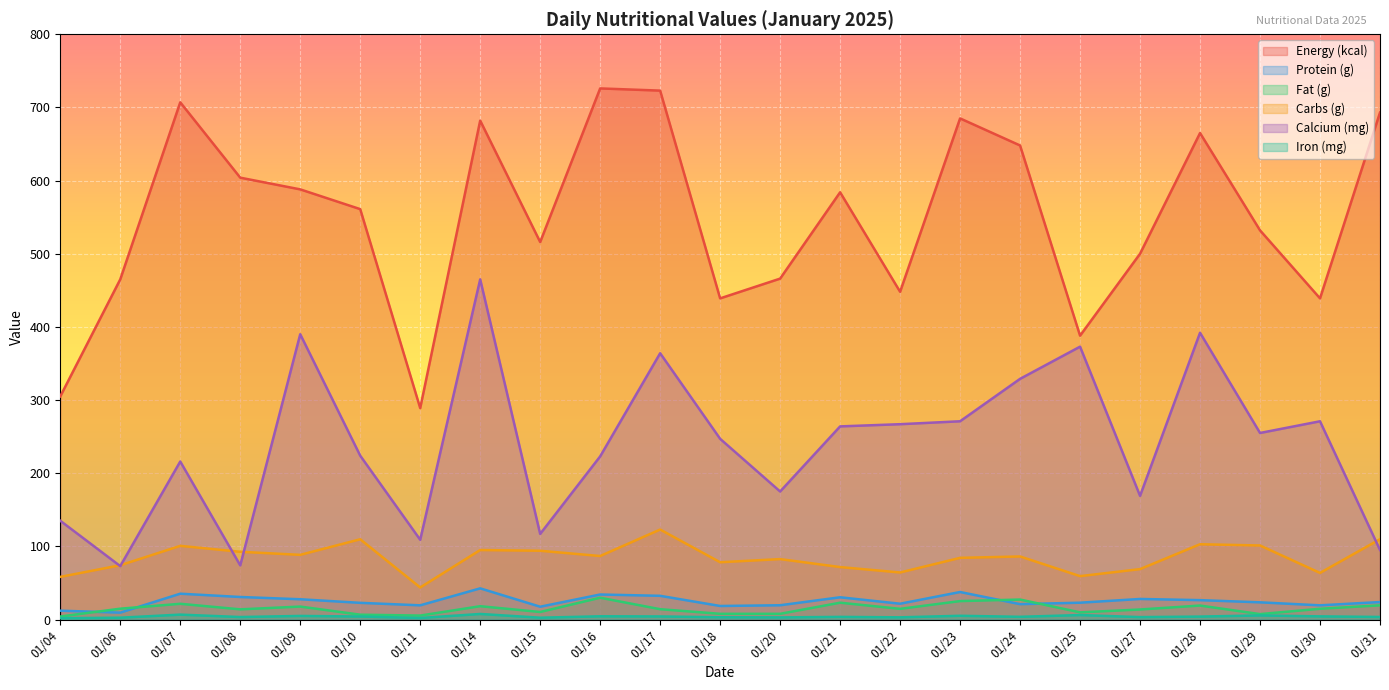

Reading left to right, extract all data points from this chart.

Energy (kcal): 01/04=305.0	01/06=465.0	01/07=707.0	01/08=604.0	01/09=588.0	01/10=561.0	01/11=289.0	01/14=682.0	01/15=516.0	01/16=726.0	01/17=723.0	01/18=439.0	01/20=466.0	01/21=584.0	01/22=448.0	01/23=685.0	01/24=648.0	01/25=388.0	01/27=500.0	01/28=665.0	01/29=532.0	01/30=439.0	01/31=693.0
Protein (g): 01/04=12.1	01/06=9.4	01/07=35.3	01/08=30.8	01/09=27.7	01/10=22.8	01/11=19.4	01/14=42.6	01/15=17.5	01/16=34.2	01/17=32.4	01/18=18.5	01/20=19.5	01/21=30.4	01/22=21.6	01/23=37.6	01/24=21.0	01/25=23.0	01/27=28.1	01/28=26.5	01/29=23.5	01/30=19.4	01/31=23.9
Fat (g): 01/04=4.1	01/06=14.8	01/07=21.5	01/08=13.9	01/09=17.7	01/10=6.6	01/11=5.4	01/14=18.2	01/15=10.3	01/16=29.8	01/17=14.1	01/18=7.8	01/20=7.8	01/21=23.0	01/22=14.6	01/23=25.2	01/24=27.3	01/25=9.8	01/27=13.7	01/28=19.1	01/29=7.4	01/30=14.7	01/31=19.4
Carbs (g): 01/04=58.3	01/06=74.2	01/07=100.7	01/08=92.6	01/09=88.4	01/10=109.7	01/11=43.8	01/14=95.0	01/15=94.0	01/16=86.8	01/17=123.0	01/18=78.3	01/20=82.6	01/21=71.7	01/22=64.3	01/23=84.3	01/24=86.2	01/25=59.3	01/27=68.9	01/28=102.9	01/29=101.2	01/30=63.7	01/31=109.8
Calcium (mg): 01/04=135.0	01/06=73.0	01/07=216.0	01/08=74.0	01/09=390.0	01/10=224.0	01/11=109.0	01/14=465.0	01/15=117.0	01/16=223.0	01/17=364.0	01/18=247.0	01/20=175.0	01/21=264.0	01/22=267.0	01/23=271.0	01/24=329.0	01/25=373.0	01/27=169.0	01/28=392.0	01/29=255.0	01/30=271.0	01/31=95.0
Iron (mg): 01/04=1.8	01/06=2.5	01/07=6.7	01/08=3.4	01/09=4.9	01/10=4.1	01/11=2.1	01/14=7.6	01/15=2.5	01/16=4.4	01/17=4.2	01/18=3.1	01/20=2.9	01/21=3.6	01/22=3.0	01/23=5.1	01/24=3.7	01/25=6.1	01/27=3.3	01/28=4.0	01/29=5.6	01/30=4.3	01/31=3.5